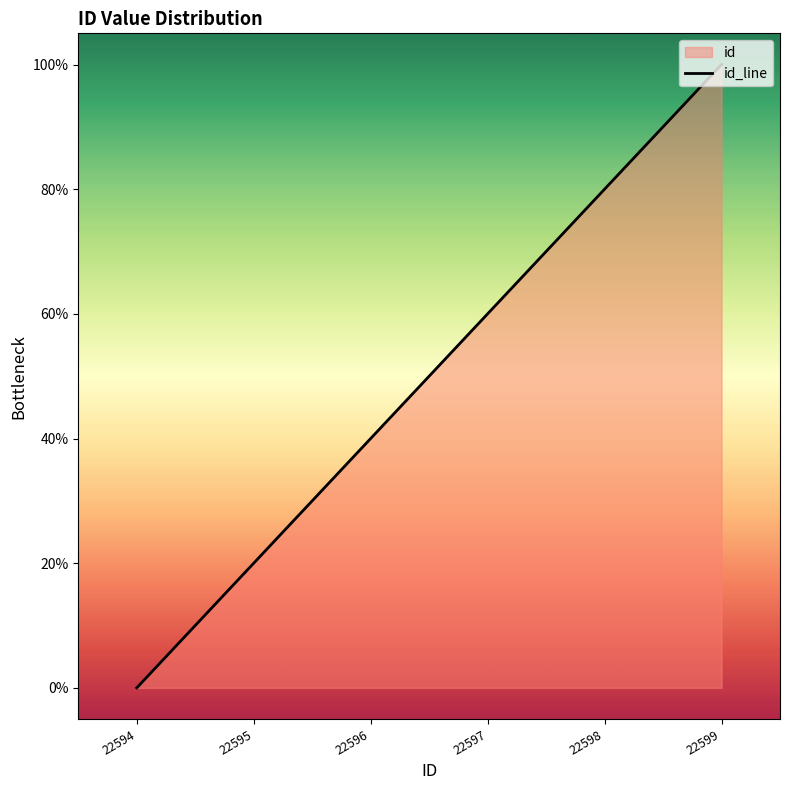

At which label is the value closest to 50?

22596